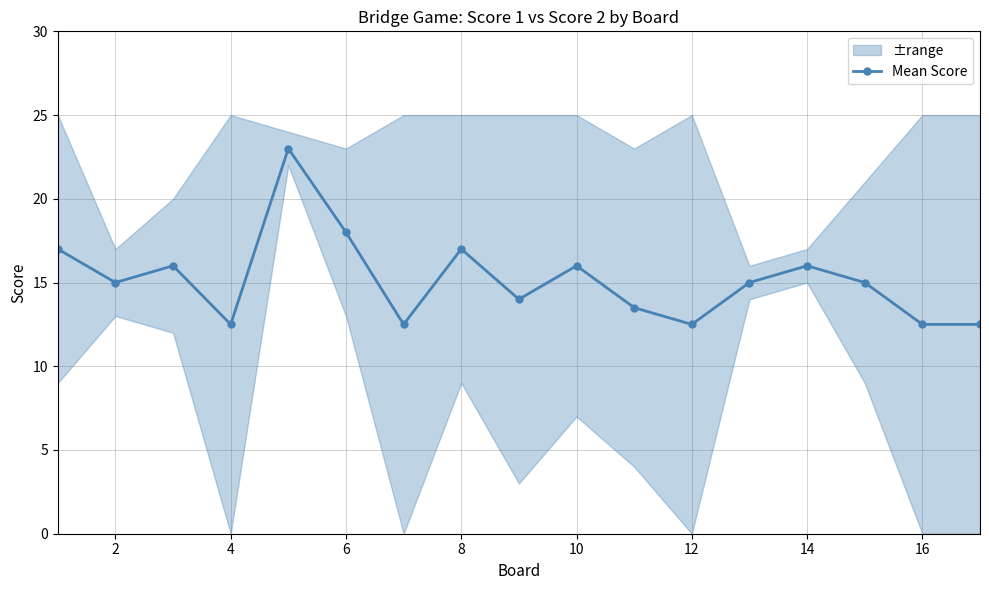

How many values are below 15?

7